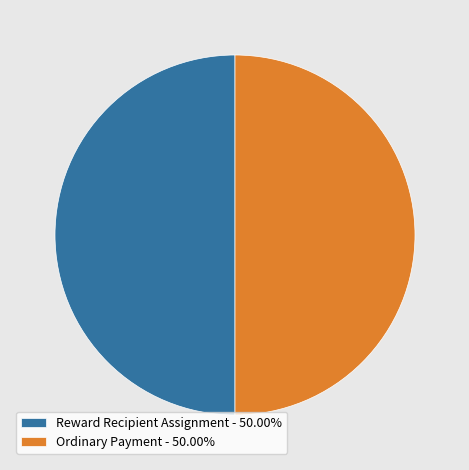

Combined, do Reward Recipient Assignment - 50.00% and Ordinary Payment - 50.00% account for over 50%?

Yes